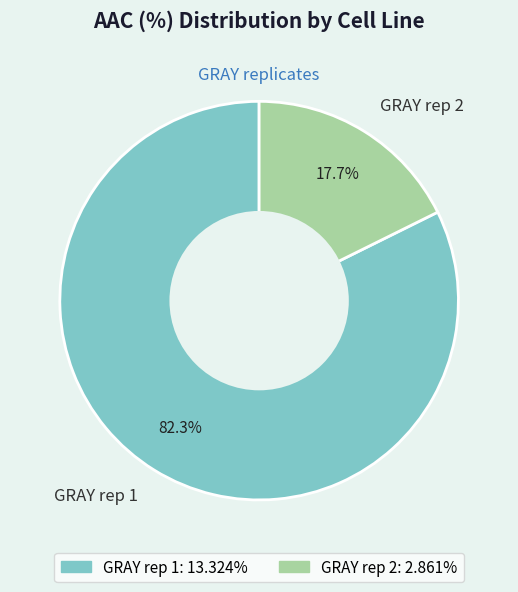

Does any single category account for the majority?

Yes